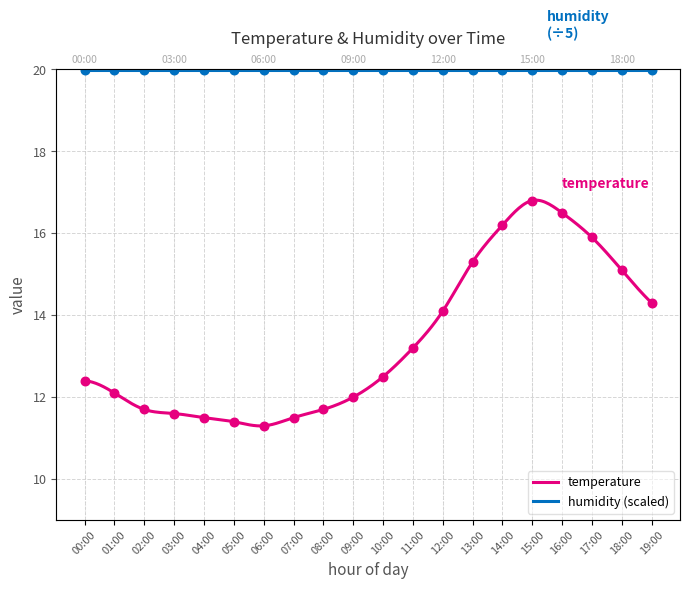

What is the change in value from 04:00 to 05:00?

-0.1